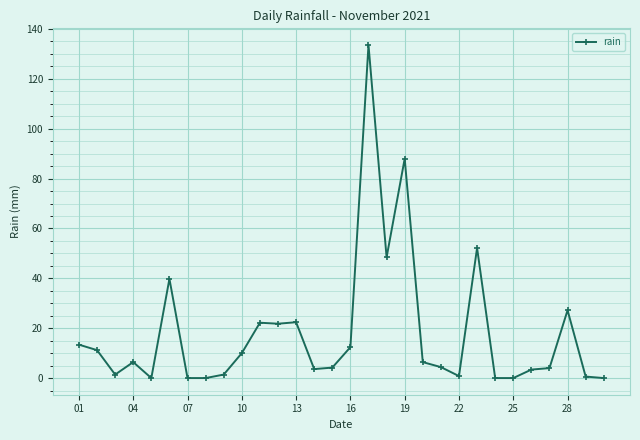

What is the value of the 11th point from the left?

22.2